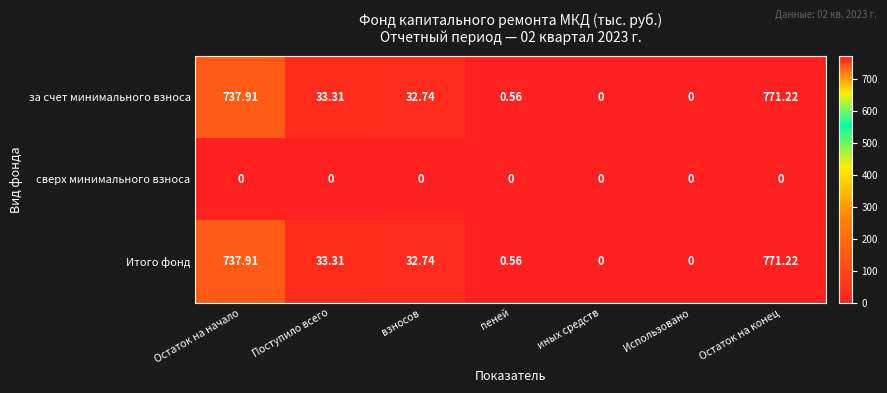

At which category does the chart reach its peak across all series?

Остаток на конец